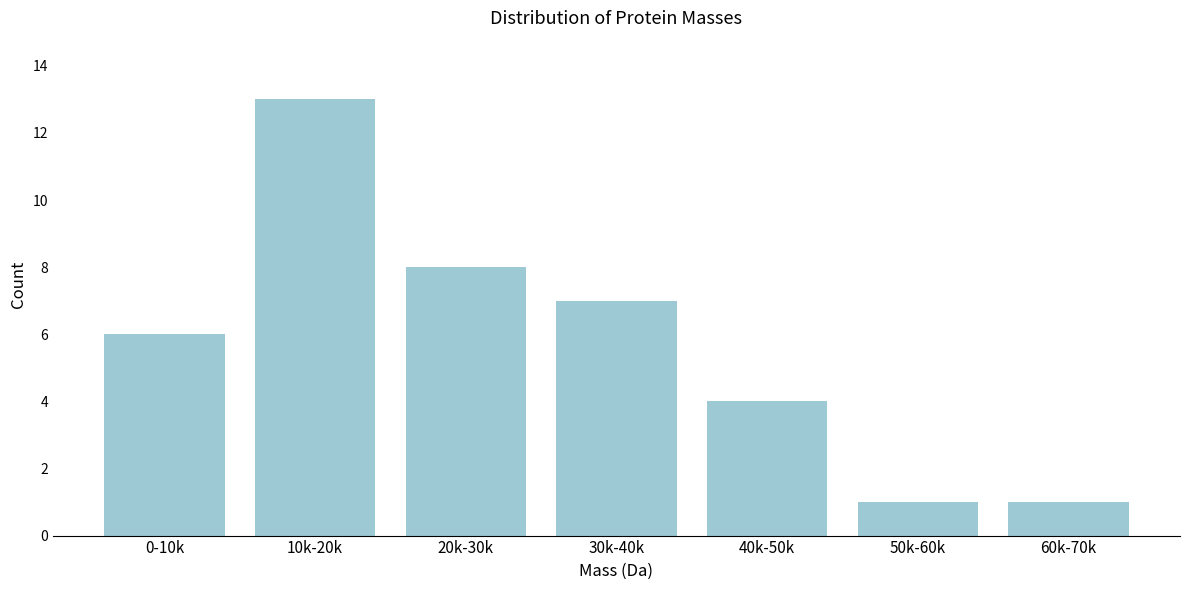

Reading left to right, extract all data points from this chart.

6	13	8	7	4	1	1